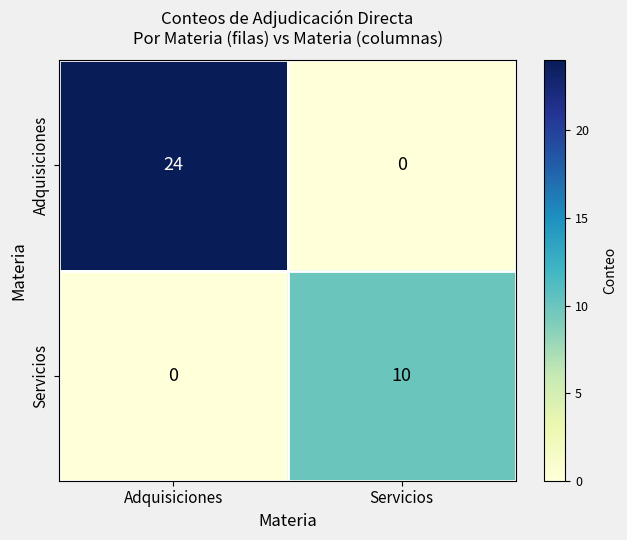

At which category is the sum across all series the highest?

Adquisiciones